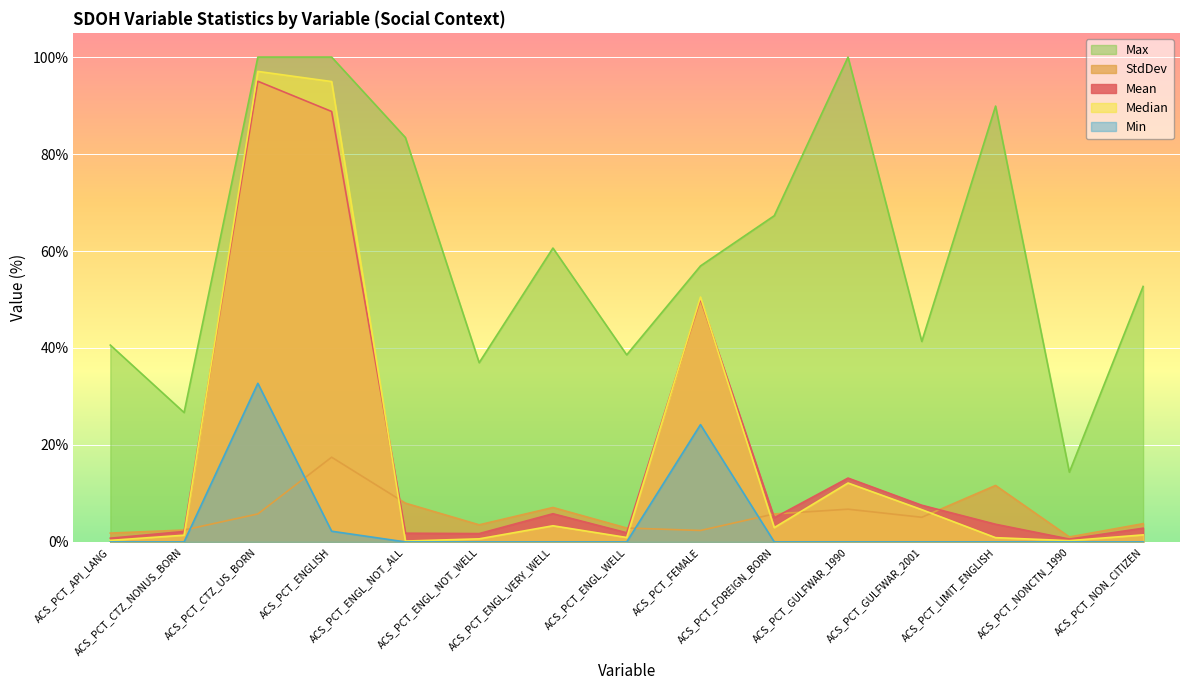

Reading left to right, extract all data points from this chart.

Mean: 0.8	2.2	95.0	88.8	1.8	1.7	5.8	1.9	50.1	5.0	13.2	7.6	3.6	0.6	2.8
StdDev: 1.8	2.5	5.8	17.5	8.0	3.5	7.1	2.9	2.4	5.8	6.8	5.1	11.6	1.0	3.8
Median: 0.3	1.4	97.0	95.0	0.2	0.6	3.3	0.9	50.5	3.0	12.1	6.7	0.9	0.3	1.5
Max: 40.6	26.7	100.0	100.0	83.4	37.0	60.6	38.6	56.9	67.3	100.0	41.4	89.9	14.4	52.7
Min: 0.0	0.0	32.7	2.2	0.0	0.0	0.0	0.0	24.2	0.0	0.0	0.0	0.0	0.0	0.0